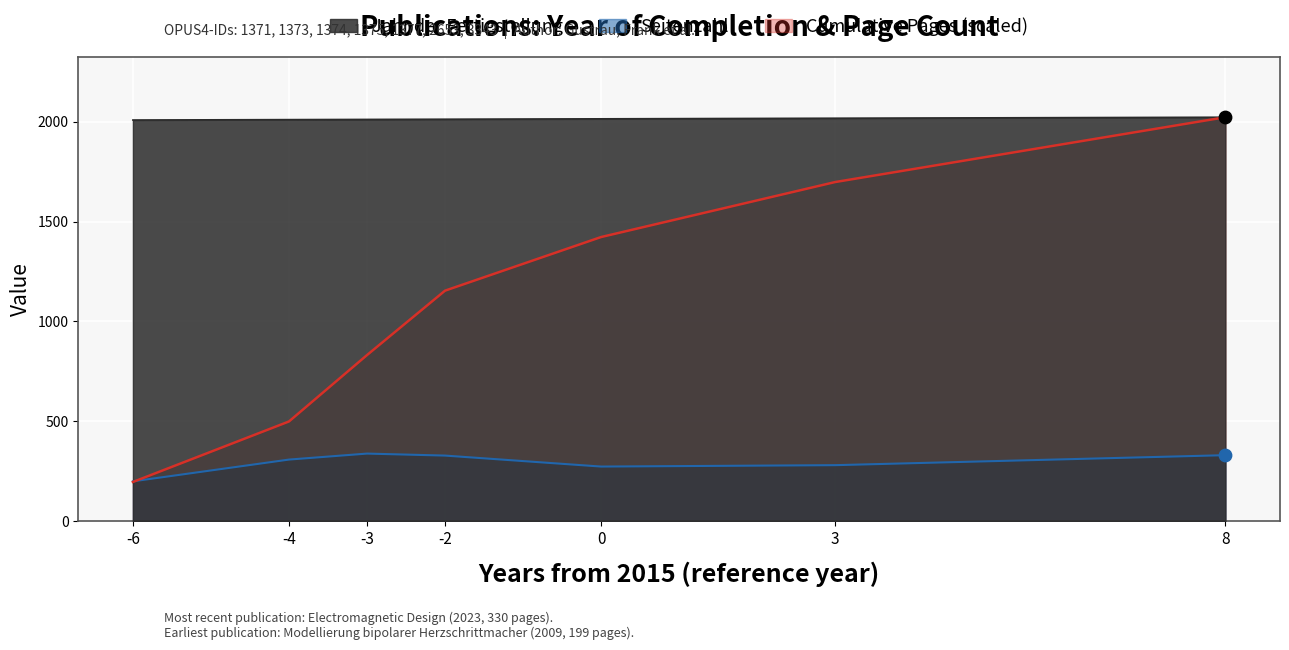

Which series reaches the maximum Y coordinate?

Jahr der Fertigstellung